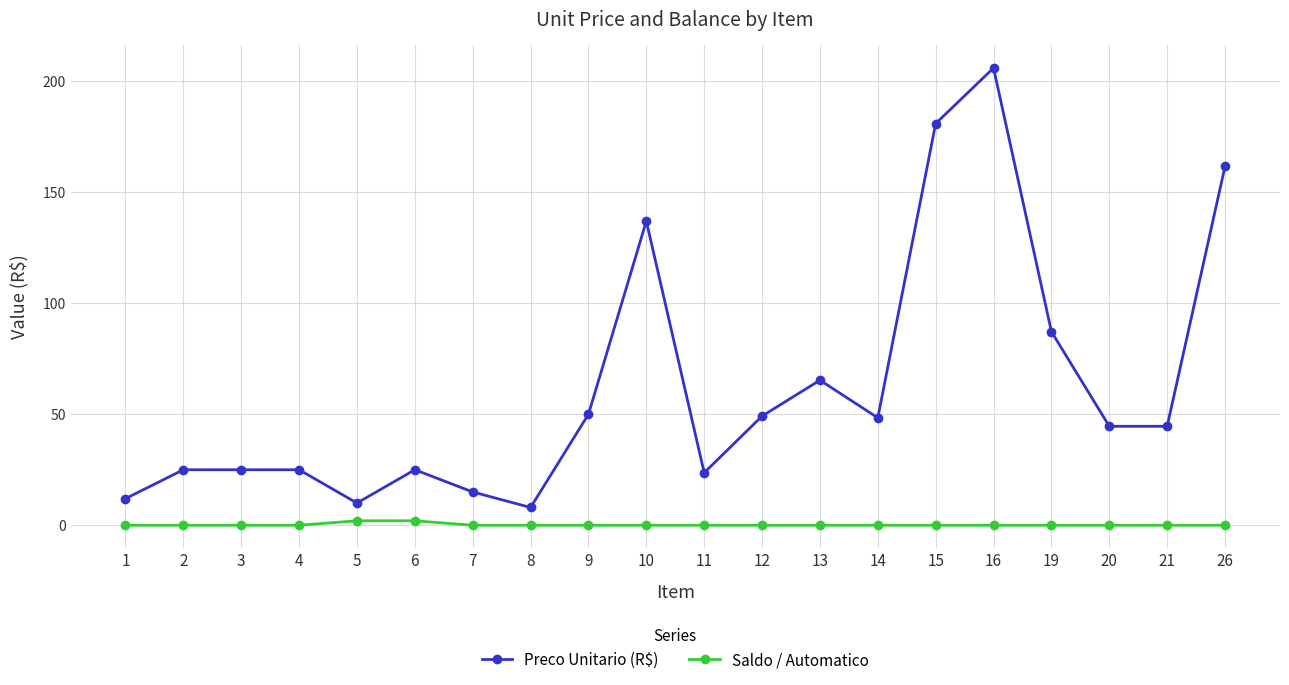

True or false: Preco Unitario (R$) has a value of 48.4 at 14.

True